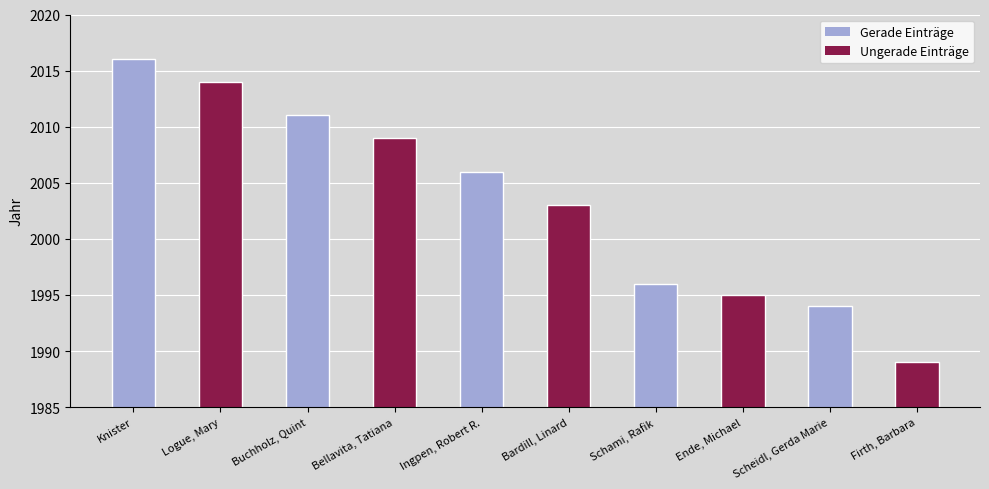

What is the smallest value displayed?

1989